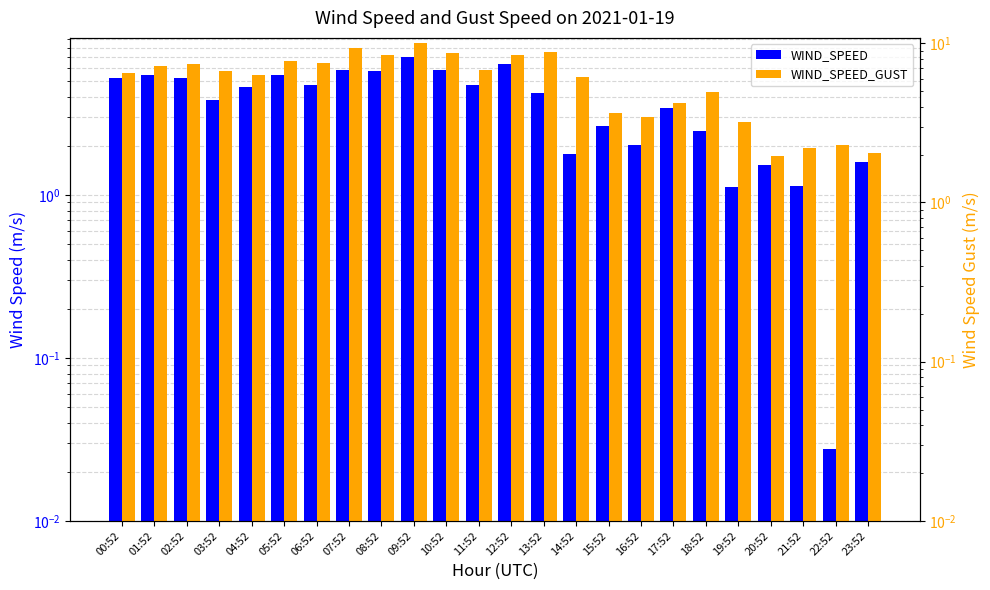

What are all the series names shown in the legend?

WIND_SPEED, WIND_SPEED_GUST